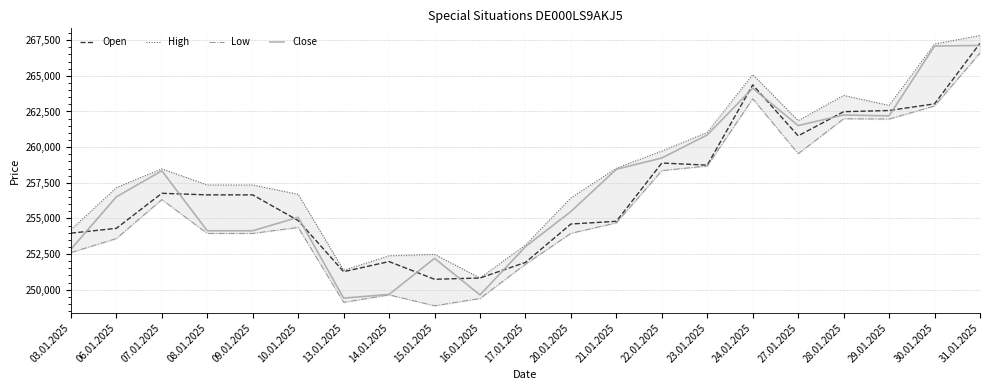

At which category is the sum across all series the highest?

31.01.2025